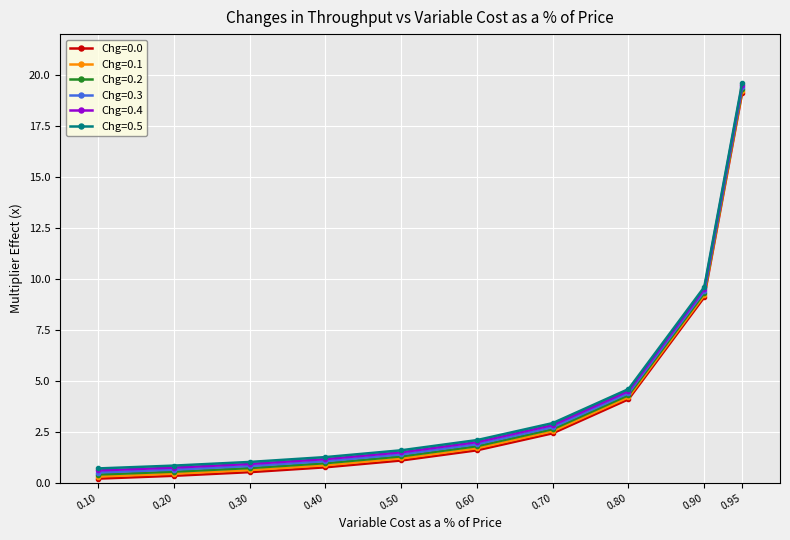

What is the value of the Chg=0.2 point at the 9th from the left?

9.3